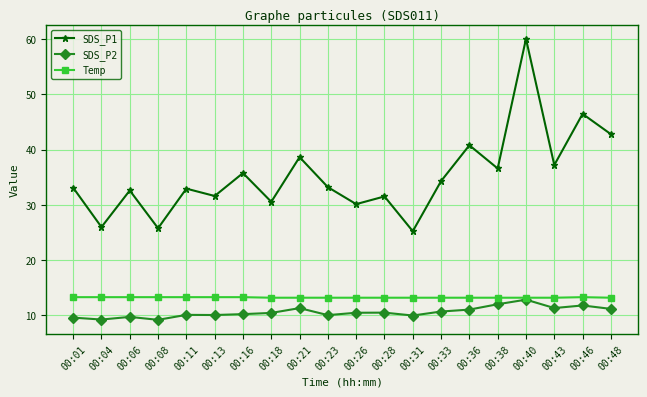

Which category has the highest value in the SDS_P2 series?

00:40